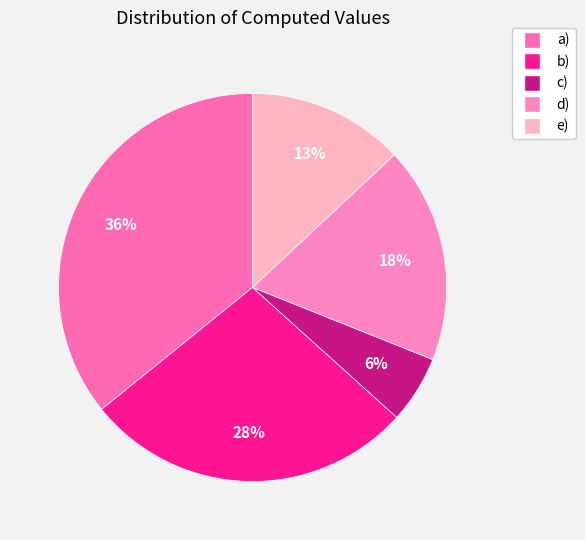

What percentage is the a) slice, to the nearest percent?

36%